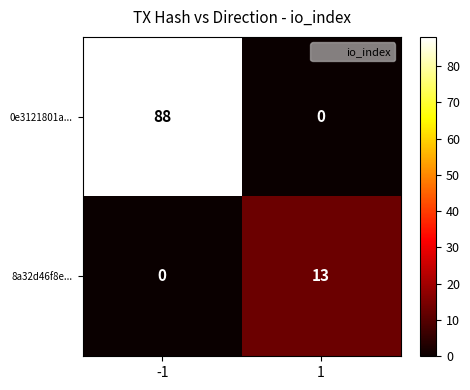

What is the greatest value displayed?

88